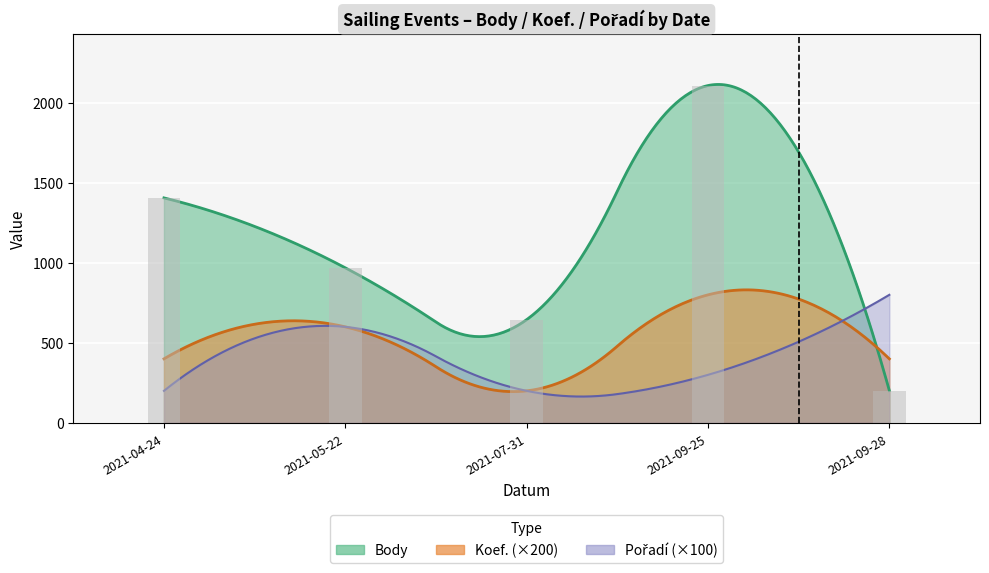

Reading right to left, what are all the values shown in this chart?

Body: 202	2108	645	969	1406
Koef.: 2	4	1	3	2
Pořadí: 8	3	2	6	2